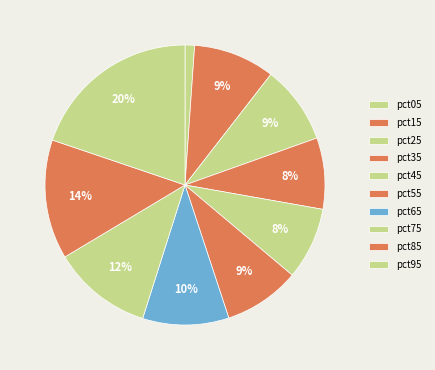

To the nearest percent, what is the difference between the largest and smallest slice percentages?

19%